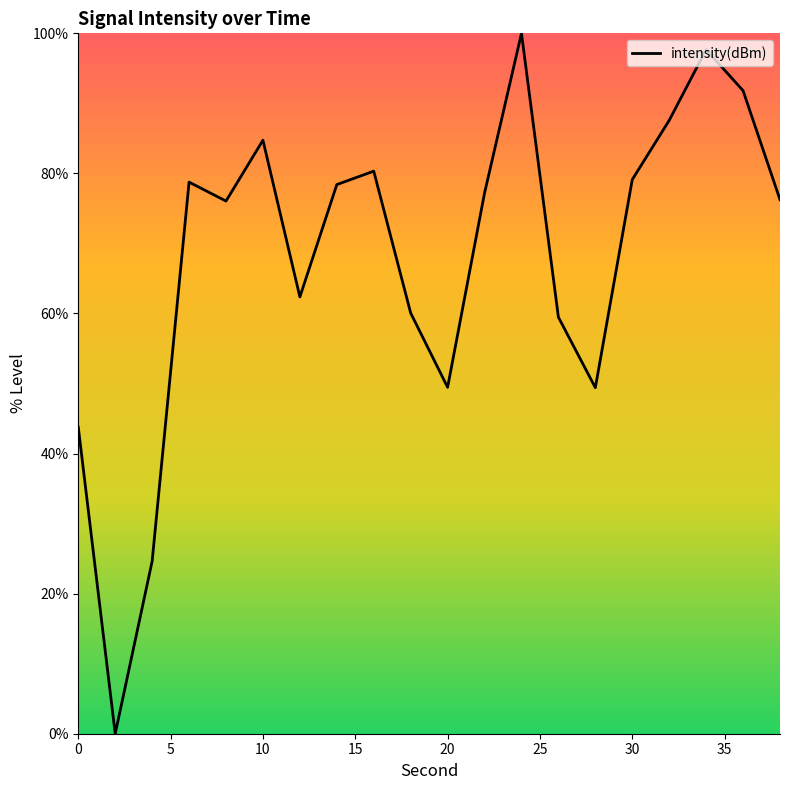

How many lines are shown in the chart?

1